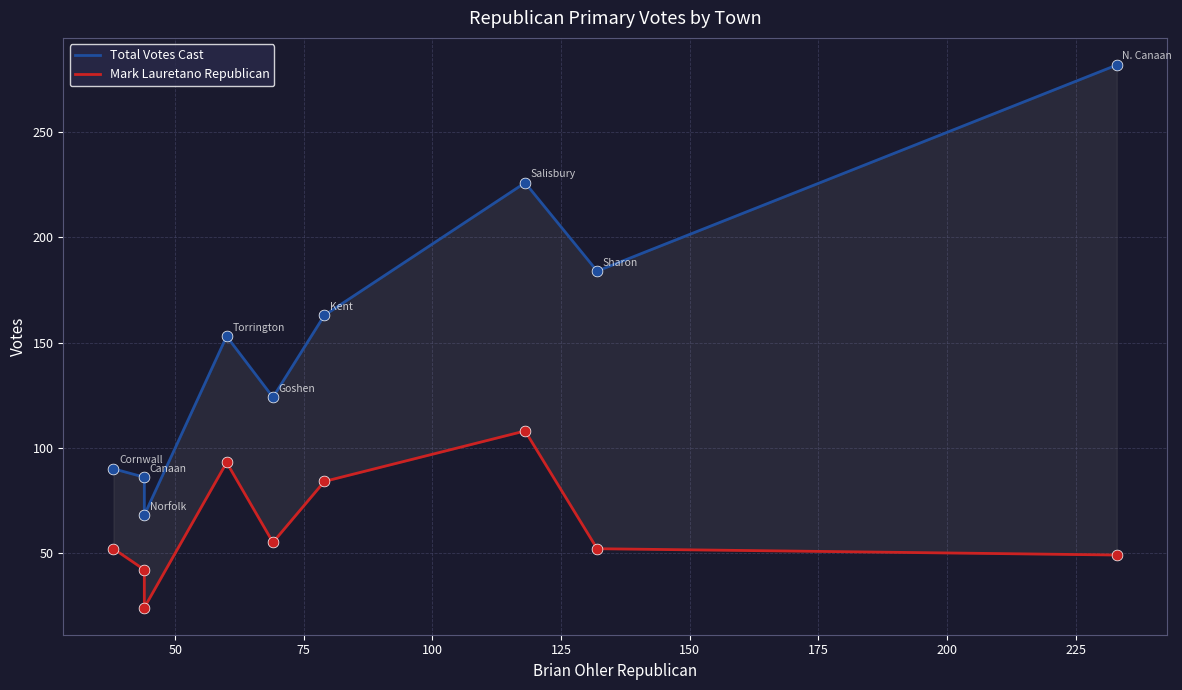

What is the total value across all series at 150?

247